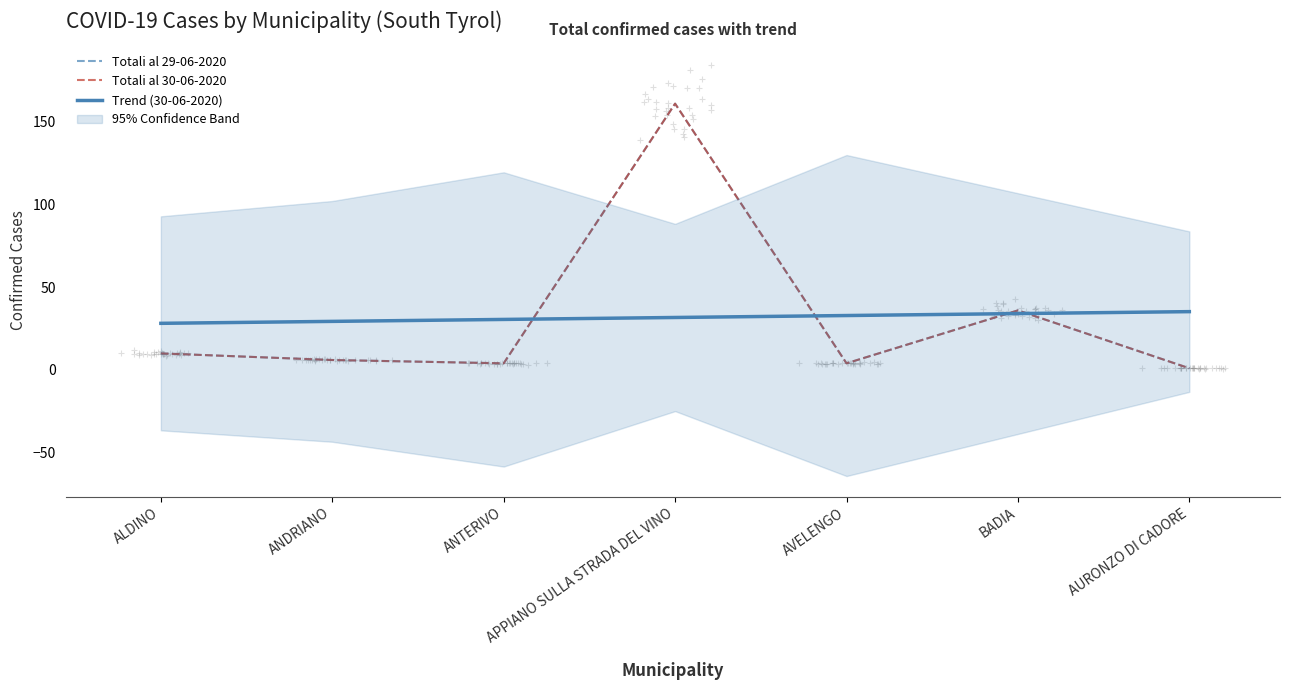

Which series reaches the maximum Y coordinate?

Totali al 29-06-2020